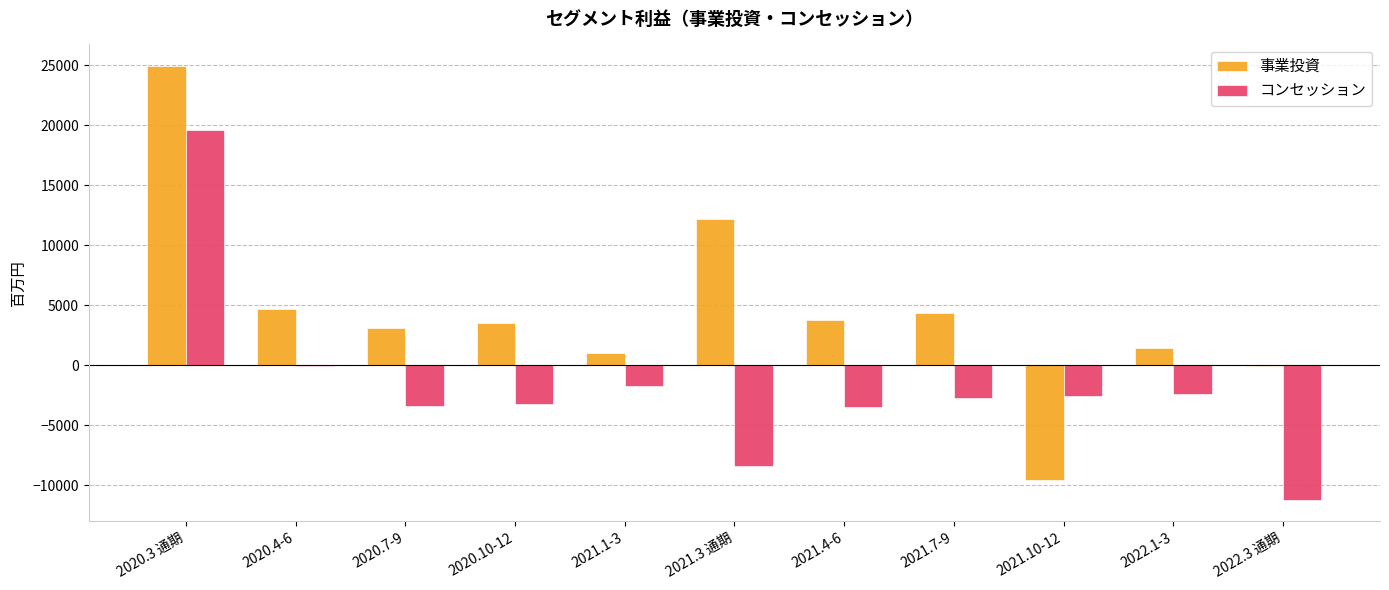

At which category is the sum across all series the highest?

2020.3 通期